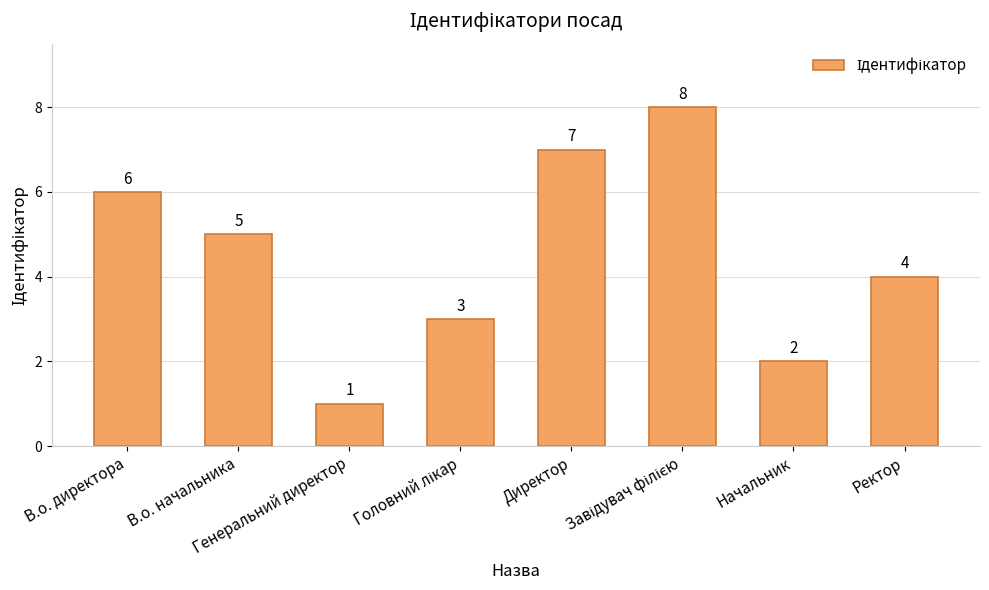

What is the difference between the maximum and second lowest values?

6